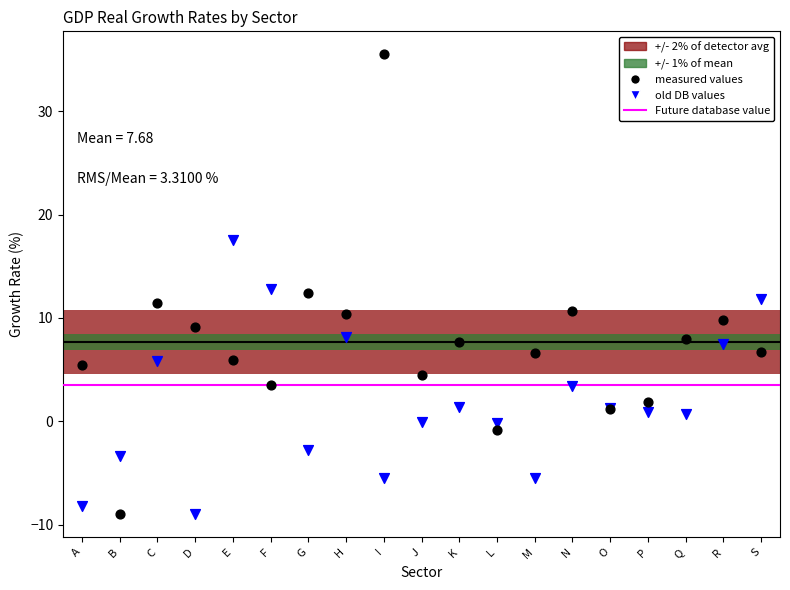

Which series has the largest Y range (max minus min)?

measured values